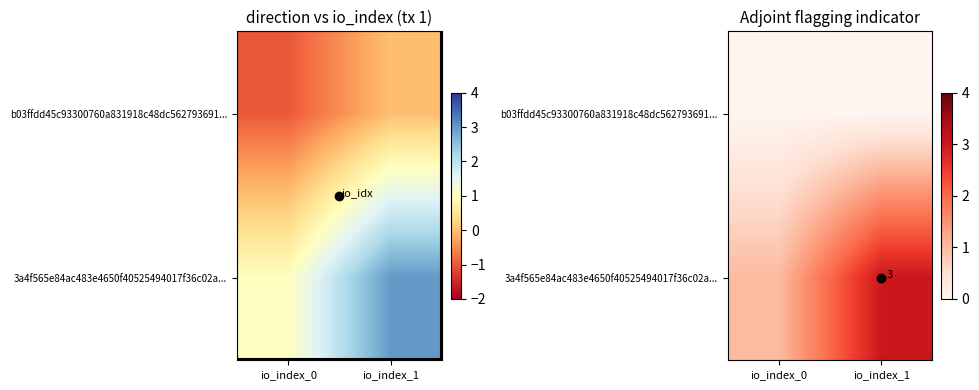

At how many categories does at least one series exceed 2?

1